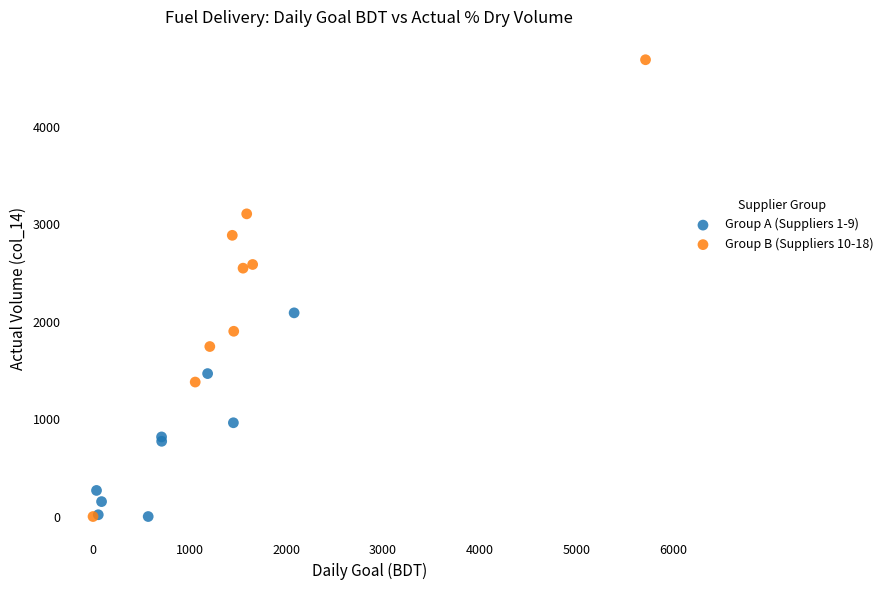

Which series contains the highest Y value?

Group B (Suppliers 10-18)